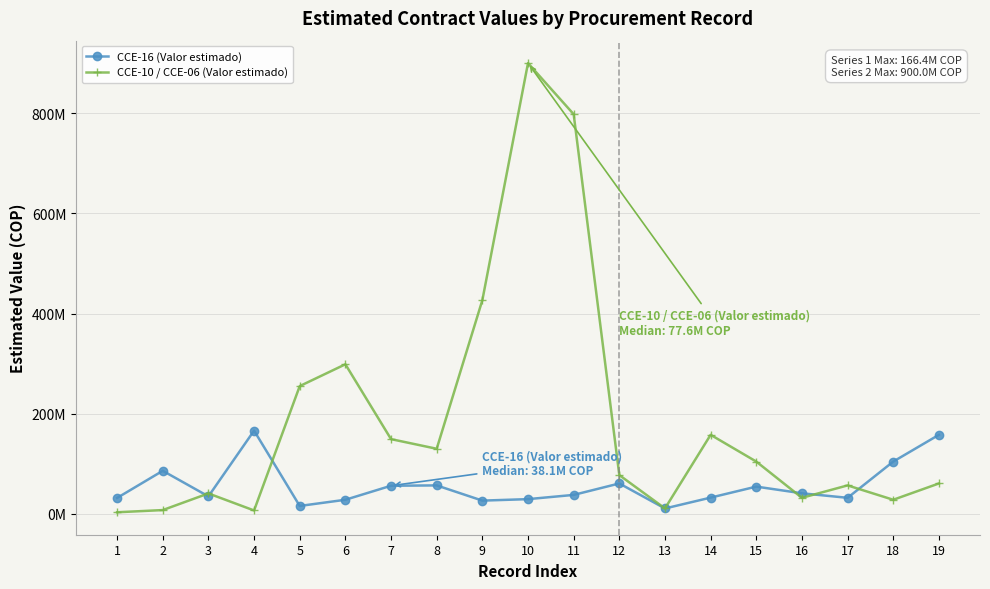

What are all the series names shown in the legend?

CCE-16 (Valor estimado), CCE-10 / CCE-06 (Valor estimado)